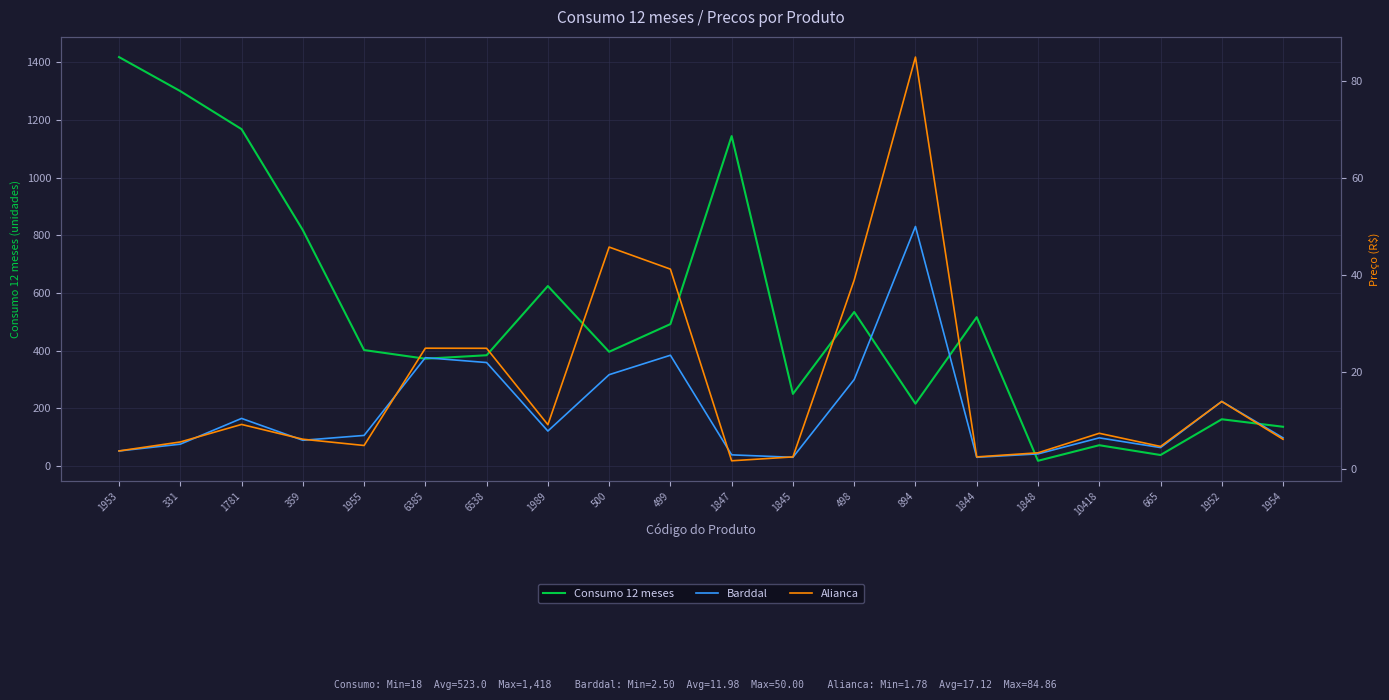

At which category is the sum across all series the highest?

1953